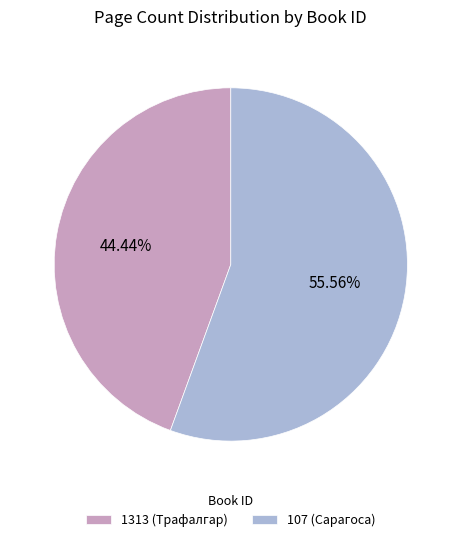

Which category has the smallest portion of the pie?

1313